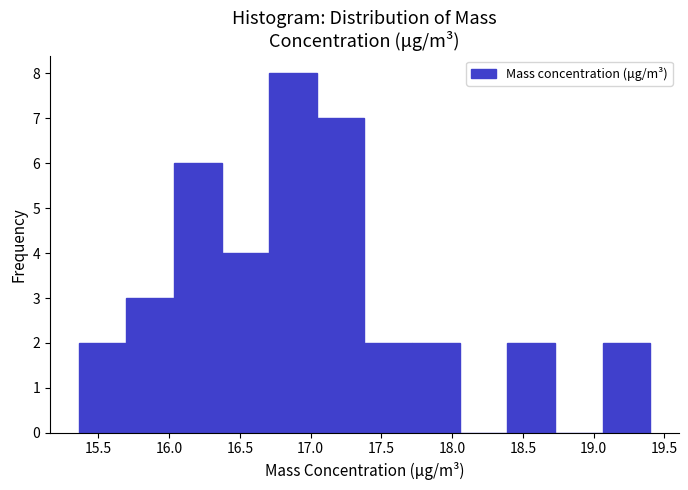

What is the height of the bar covering 15.35 to 15.70 on the x-axis? Neither the bar edges nor the heights are printed on the chart, so give them approximately, as read against the axes.

2